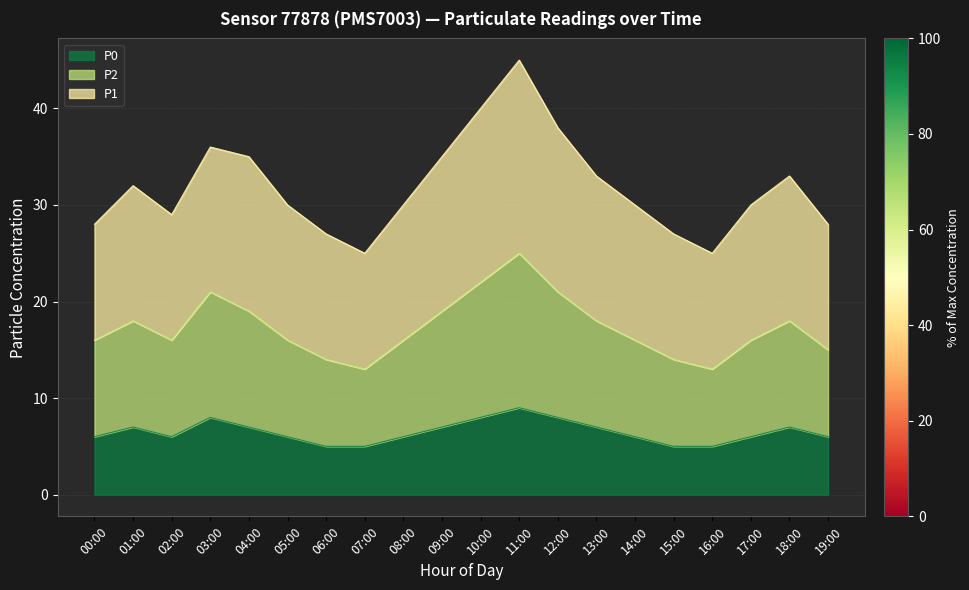

The value of P0 at 00:00 is 8. True or false?

False